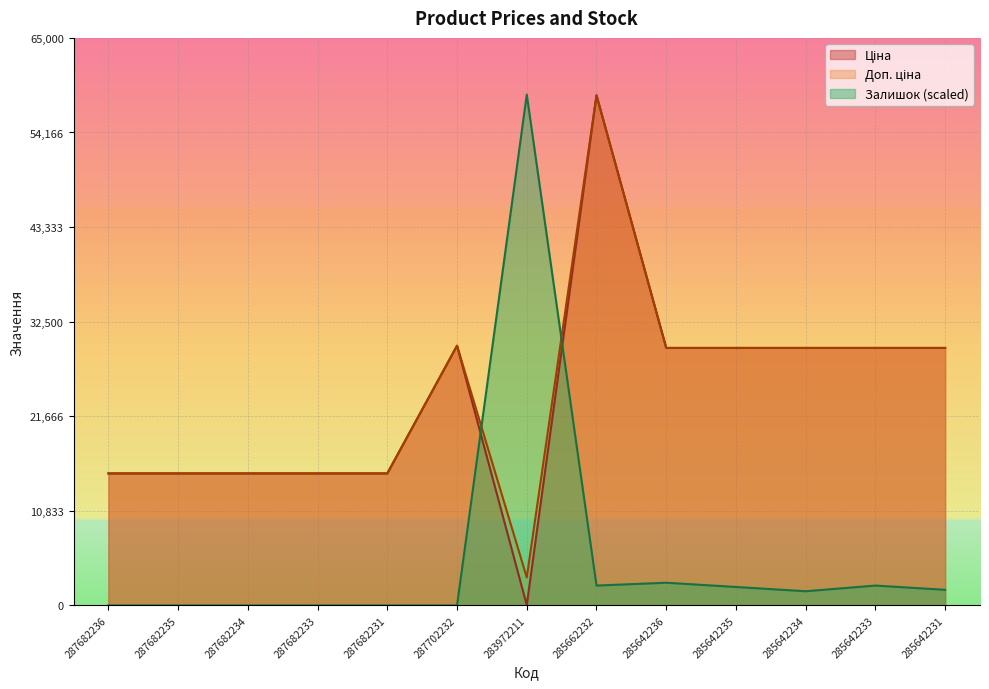

In Доп. ціна, how many points are higher than both neighbors (excluding endpoints)?

2